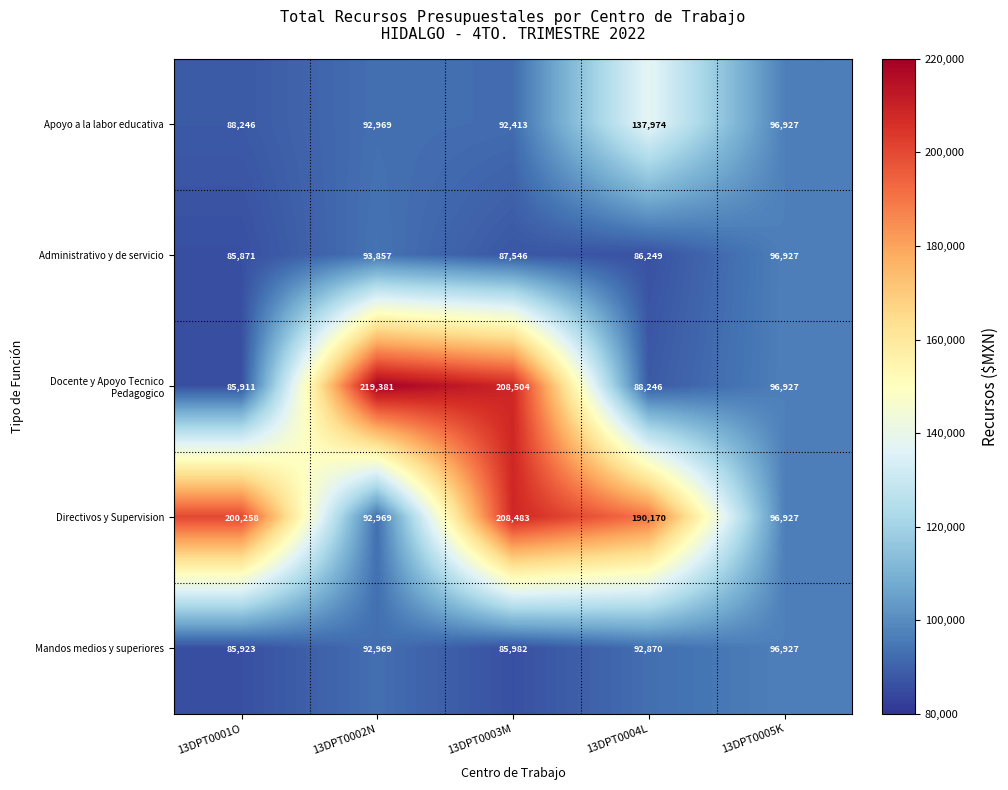

Reading right to left, list all the values displayed in this chart.

Apoyo a la labor educativa: 13DPT0005K=96927	13DPT0004L=137974	13DPT0003M=92413	13DPT0002N=92969	13DPT0001O=88246
Administrativo y de servicio: 13DPT0005K=96927	13DPT0004L=86249	13DPT0003M=87546	13DPT0002N=93857	13DPT0001O=85871
Docente y Apoyo Tecnico Pedagogico: 13DPT0005K=96927	13DPT0004L=88246	13DPT0003M=208504	13DPT0002N=219381	13DPT0001O=85911
Directivos y Supervision: 13DPT0005K=96927	13DPT0004L=190170	13DPT0003M=208483	13DPT0002N=92969	13DPT0001O=200258
Mandos medios y superiores: 13DPT0005K=96927	13DPT0004L=92870	13DPT0003M=85982	13DPT0002N=92969	13DPT0001O=85923